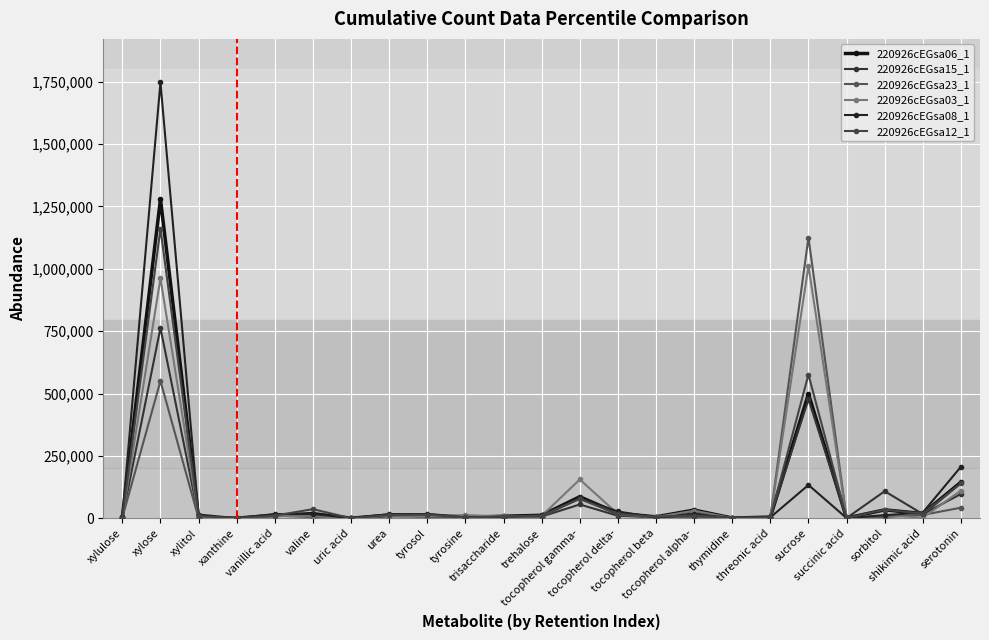

What is the sum of the 220926cEGsa15_1 values at xanthine and tocopherol beta?

4578